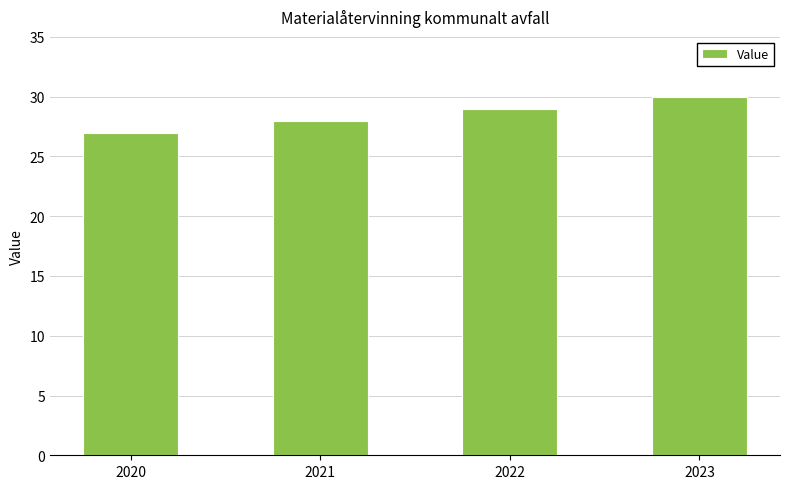

Are the bars grouped side by side (vs. stacked)?

No